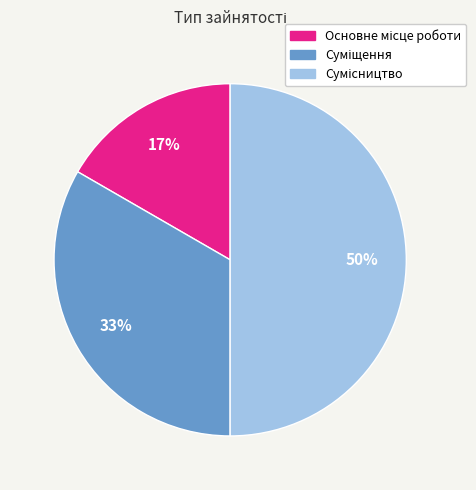

To the nearest percent, what is the average slice percentage?

33%